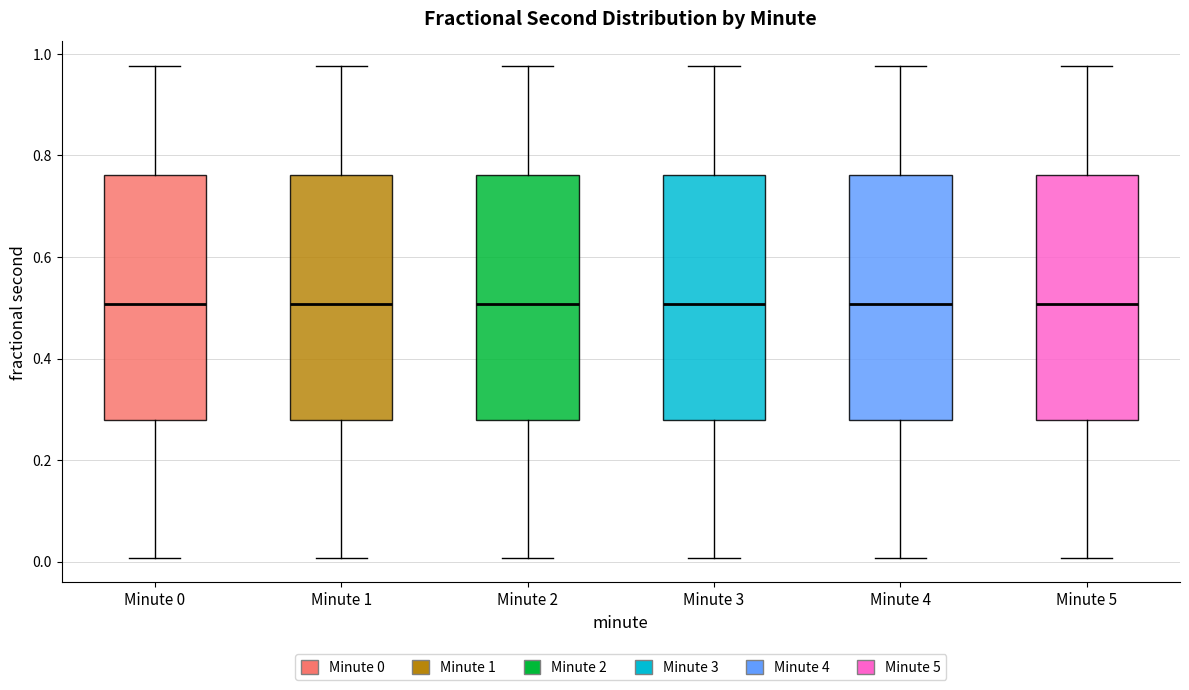

Reading left to right, read every box against the y-axis: the position of its median line, the range the box covers, and the ends of its whiskers. The values are not printed on the chart, so give them approximately, as read against the axis.

Minute 0: median 0.50, box 0.28 to 0.76, whiskers 0.00 to 0.98
Minute 1: median 0.50, box 0.28 to 0.76, whiskers 0.00 to 0.98
Minute 2: median 0.50, box 0.28 to 0.76, whiskers 0.00 to 0.98
Minute 3: median 0.50, box 0.28 to 0.76, whiskers 0.00 to 0.98
Minute 4: median 0.50, box 0.28 to 0.76, whiskers 0.00 to 0.98
Minute 5: median 0.50, box 0.28 to 0.76, whiskers 0.00 to 0.98